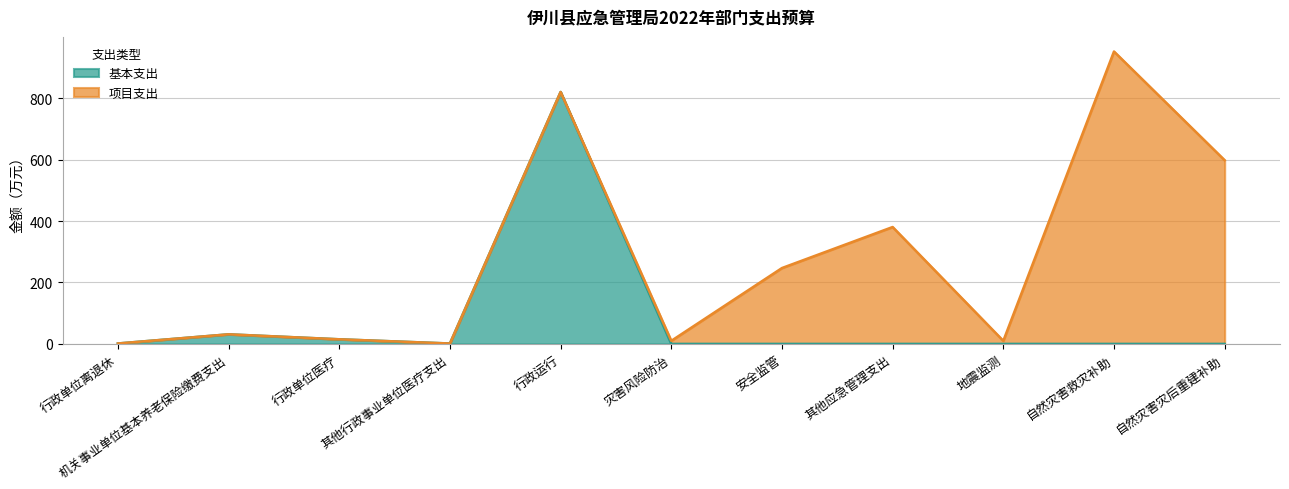

What is the sum of the values at 机关事业单位基本养老保险缴费支出 and 自然灾害救灾补助?

31.2